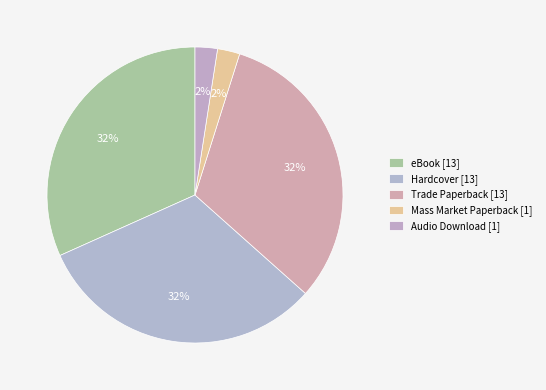

To the nearest percent, what is the difference between the Audio Download and eBook slice percentages?

29%